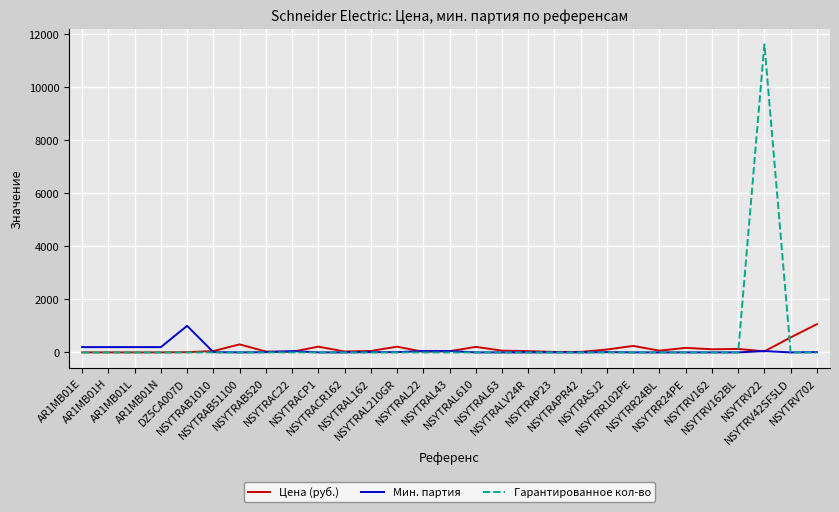

Which series has the widest spread of values?

Гарантированное кол-во